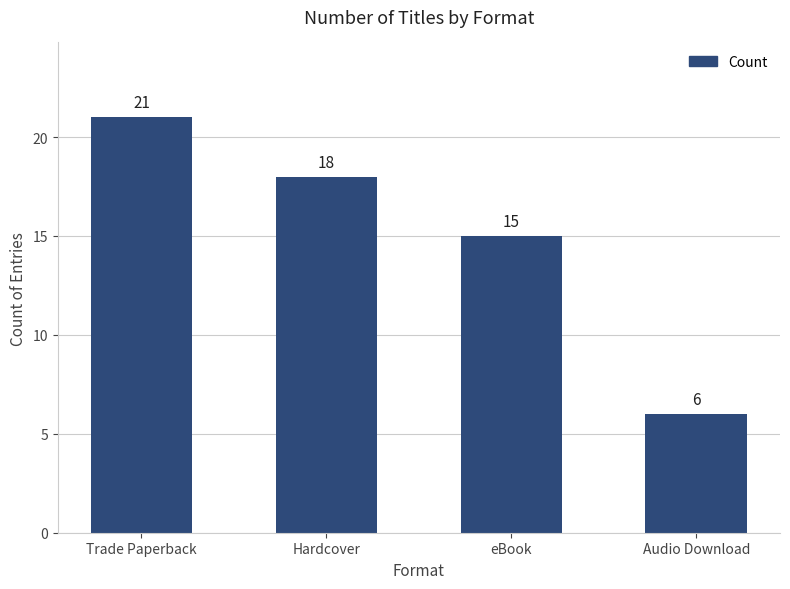

True or false: the data shows 24 at eBook.

False